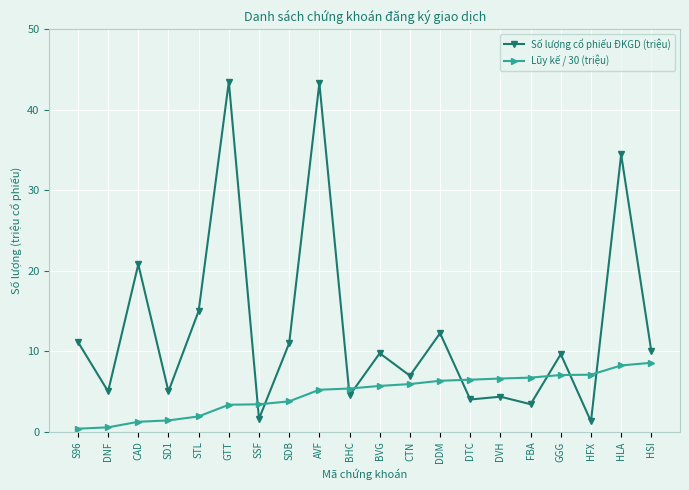

What is the total value across all series at DVH?

11.0